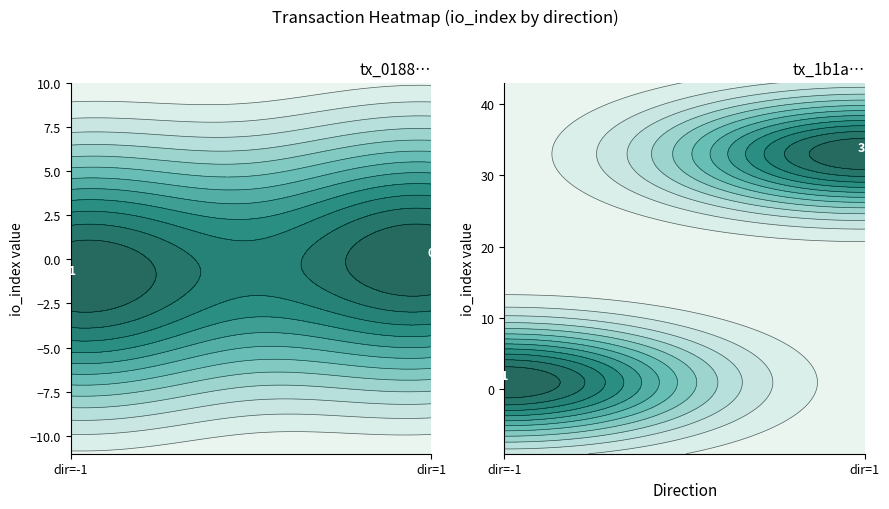

Which category has the highest value in the 0188554b32cfdc9fc6b6cf7ea7151e73ecbb498 series?

1